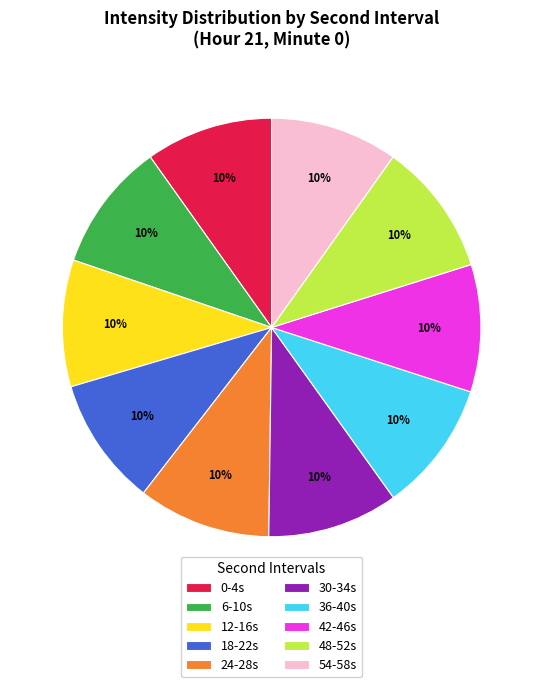

To the nearest percent, what portion does 24-28s represent?

10%